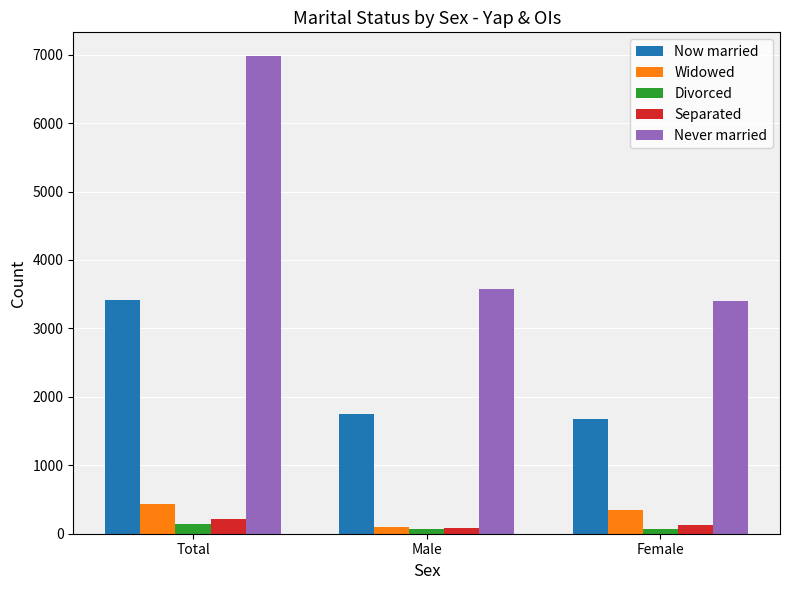

Rank the series at Total from lowest to highest value.

Divorced, Separated, Widowed, Now married, Never married